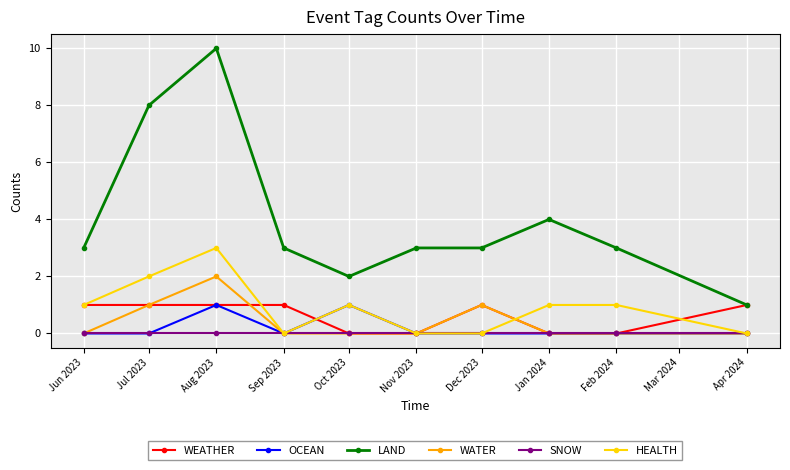

True or false: WATER and WEATHER cross at least once.

True